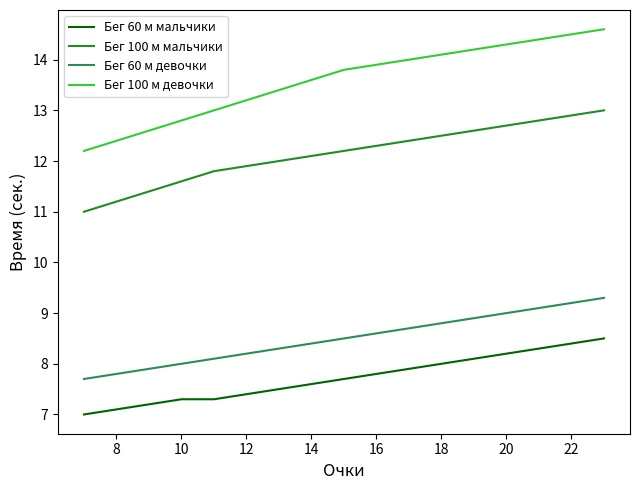

List the series in order of their peak value, lowest first.

Бег 60 м мальчики, Бег 60 м девочки, Бег 100 м мальчики, Бег 100 м девочки